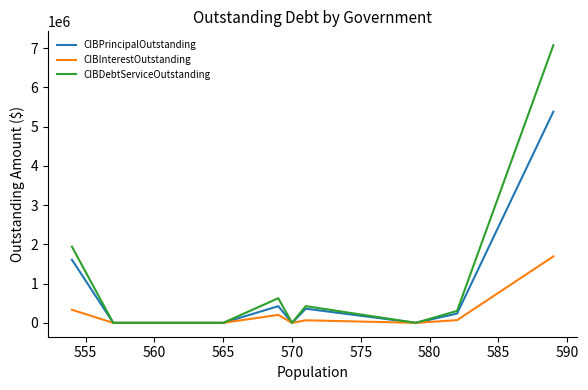

List the series in order of their peak value, lowest first.

CIBInterestOutstanding, CIBPrincipalOutstanding, CIBDebtServiceOutstanding